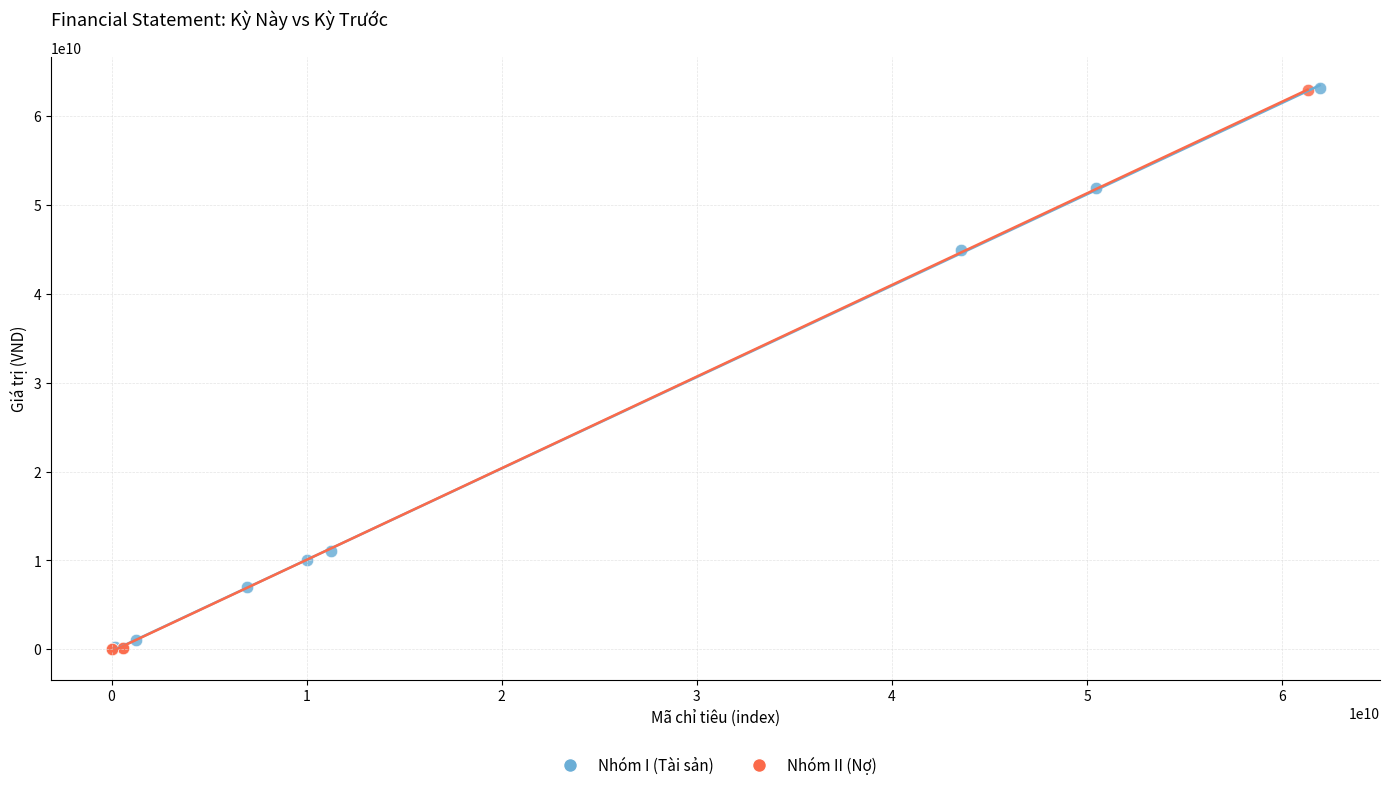

What are all the series names shown in the legend?

Nhóm I (Tài sản), Nhóm II (Nợ)